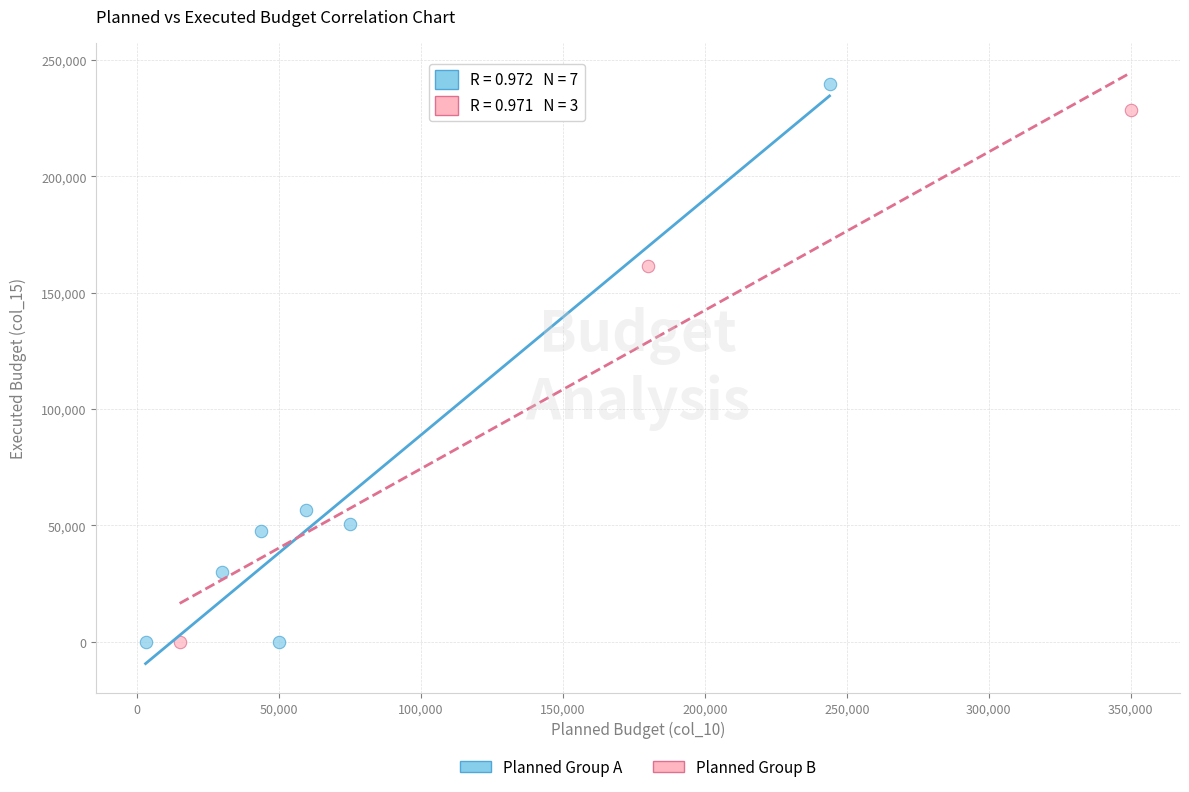

Which series has the widest spread of Y values?

Planned Group A